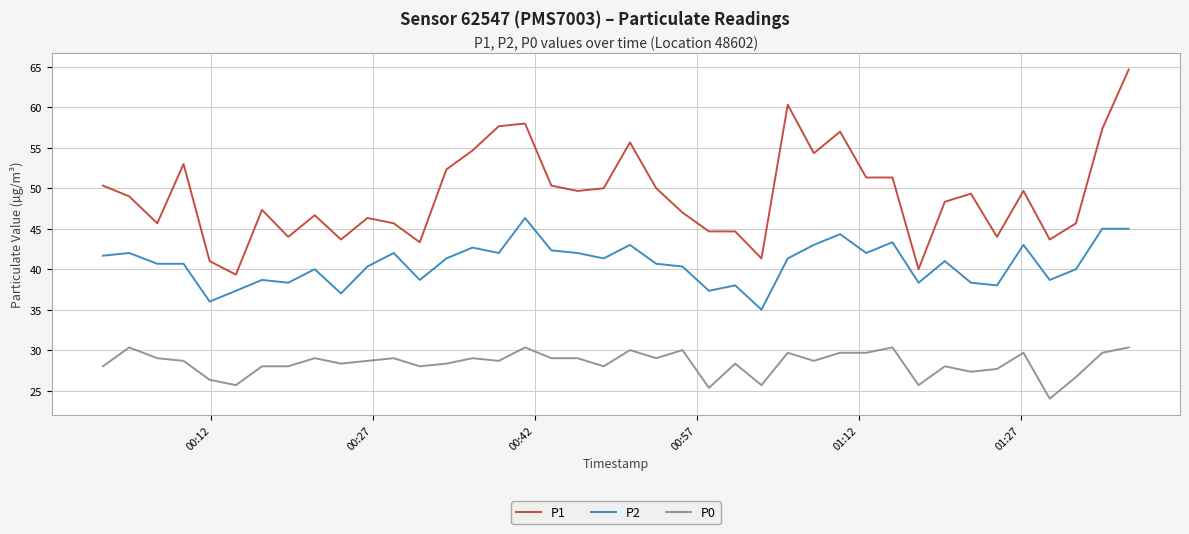

At how many categories does at least one series exceed 34?

40